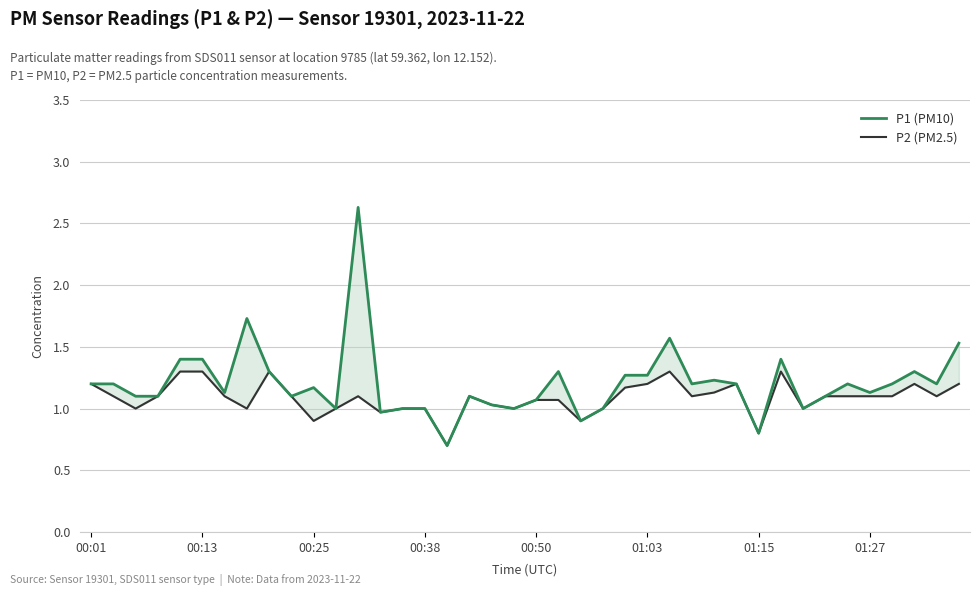

The value of P2 (PM2.5) at 19 is 0.4. True or false?

False